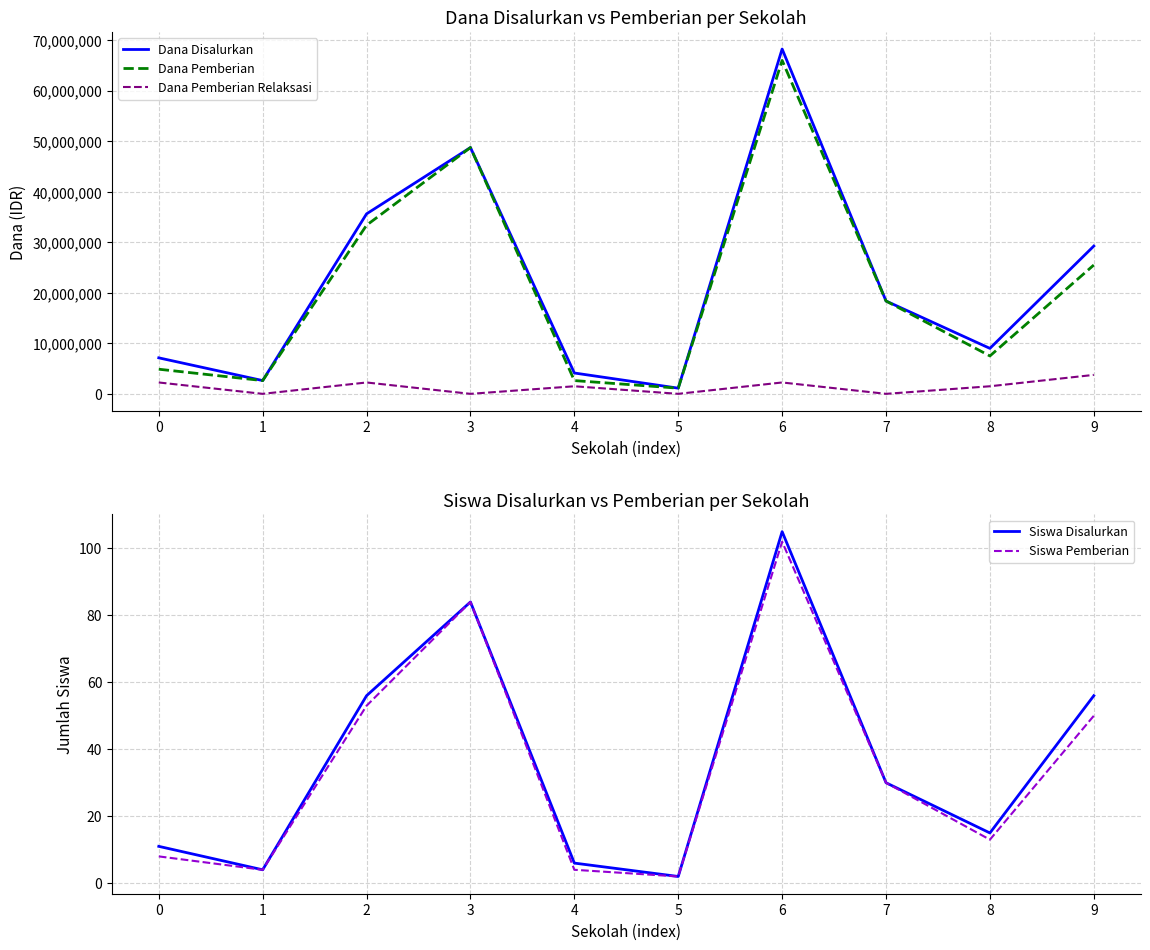

At 9, list the series in order from smallest to largest.

Siswa Pemberian, Siswa Disalurkan, Dana Pemberian Relaksasi, Dana Pemberian, Dana Disalurkan